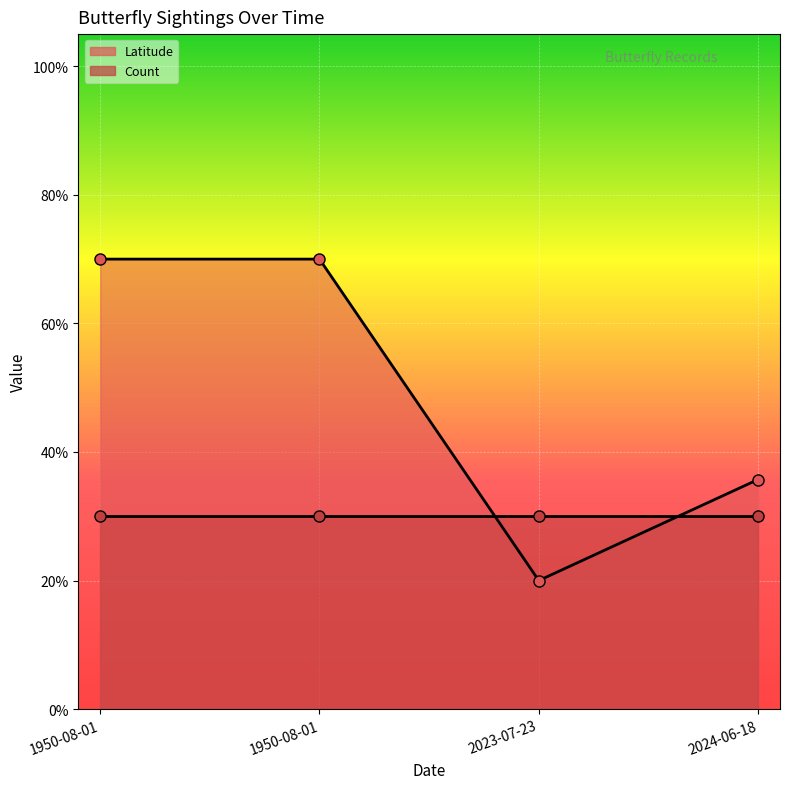

What is the label of the 1st point from the right?

2024-06-18